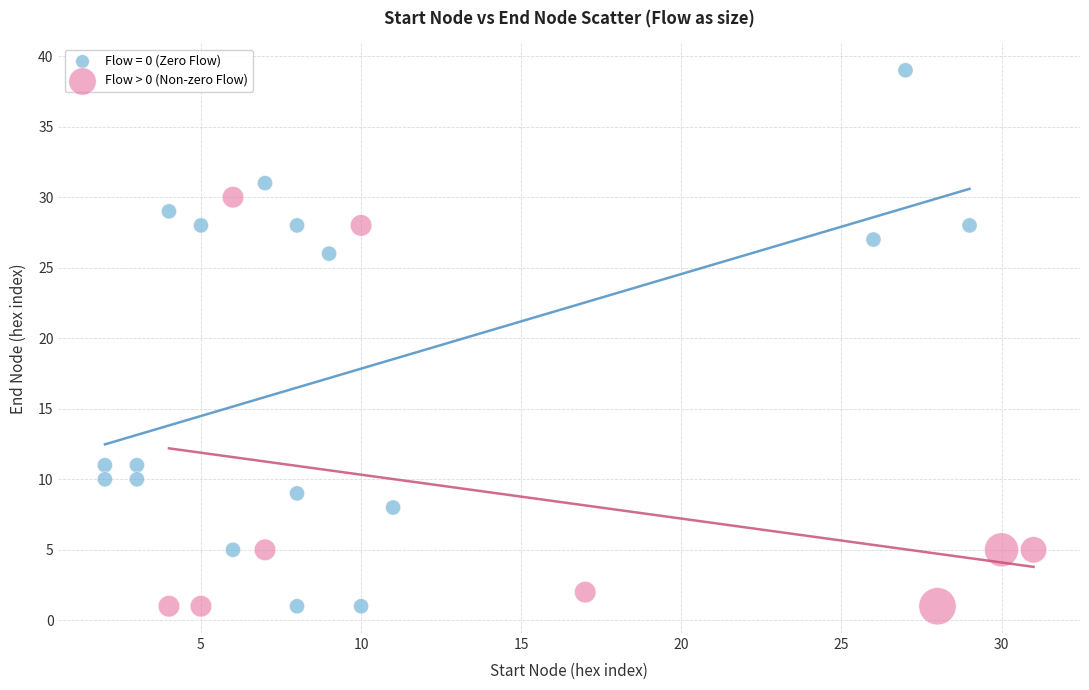

Which series contains the highest Y value?

Flow = 0 (Zero Flow)